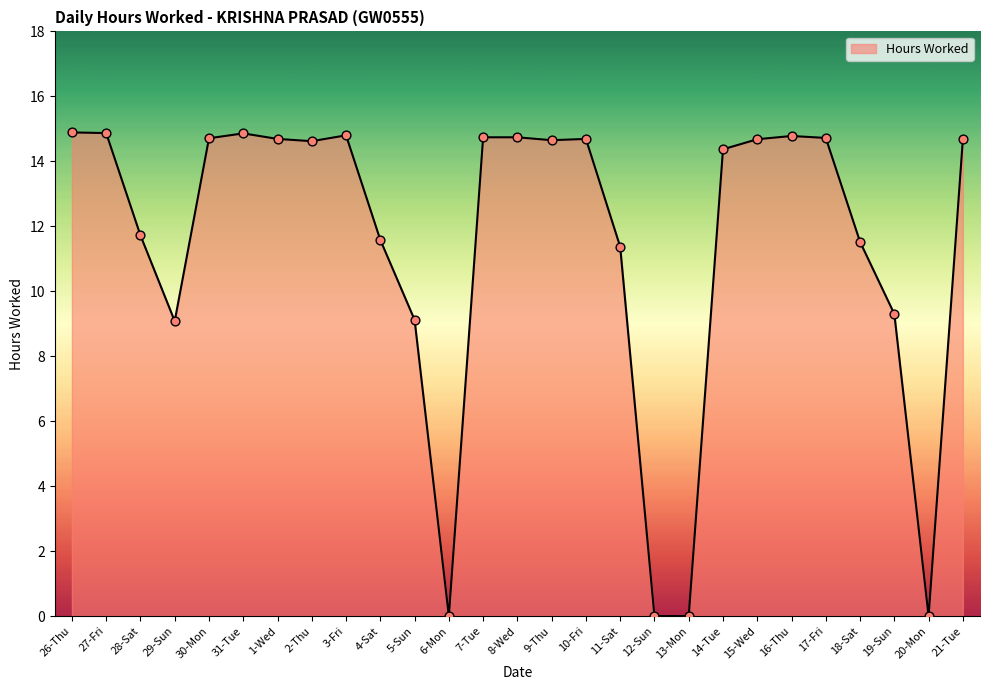

Between 1-Wed and 13-Mon, which is larger?

1-Wed